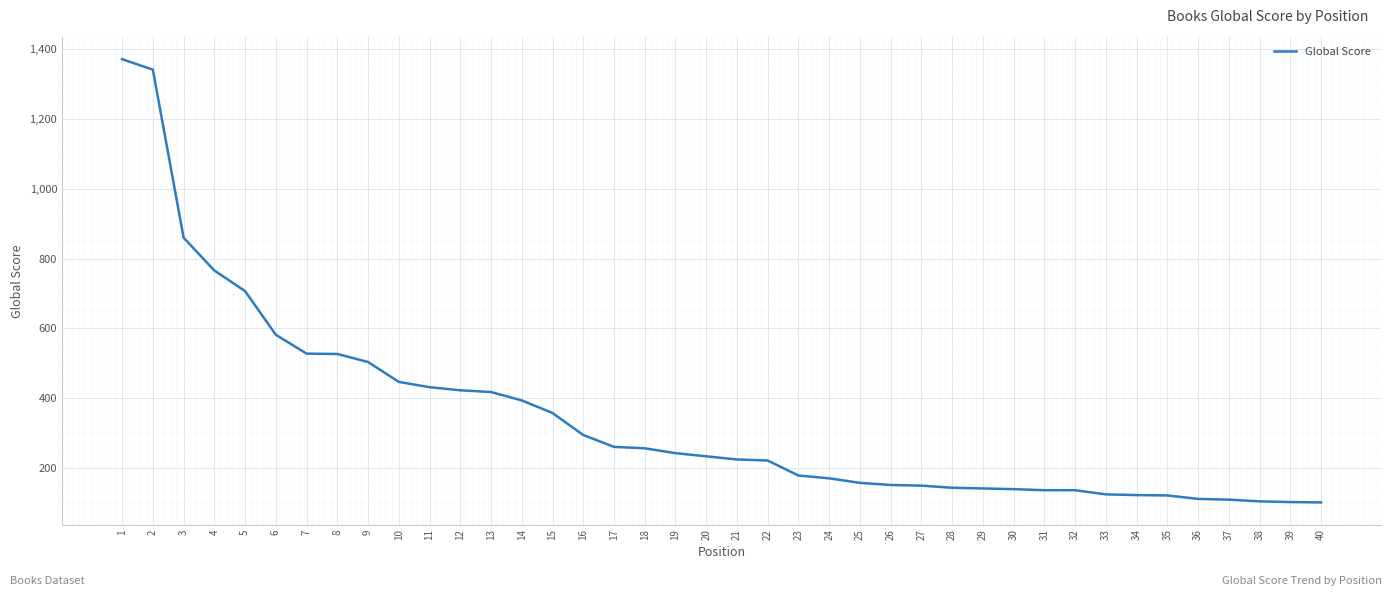

What is the smallest value displayed?

102